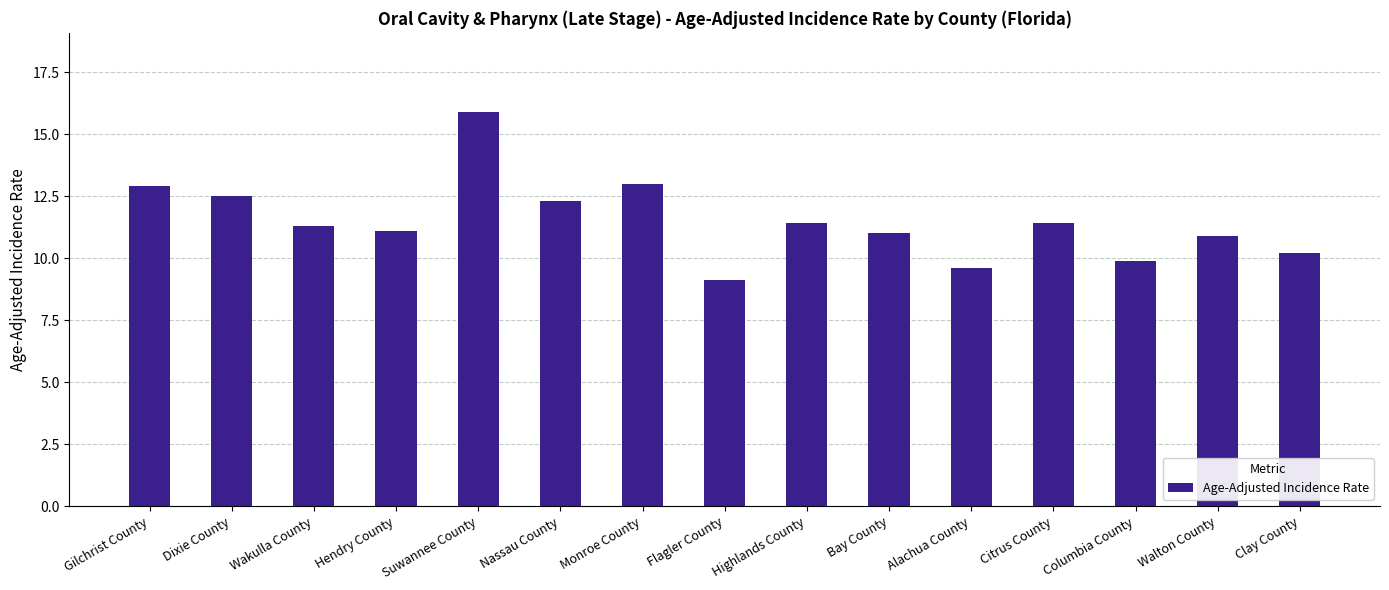

How many categories are shown in the chart?

15